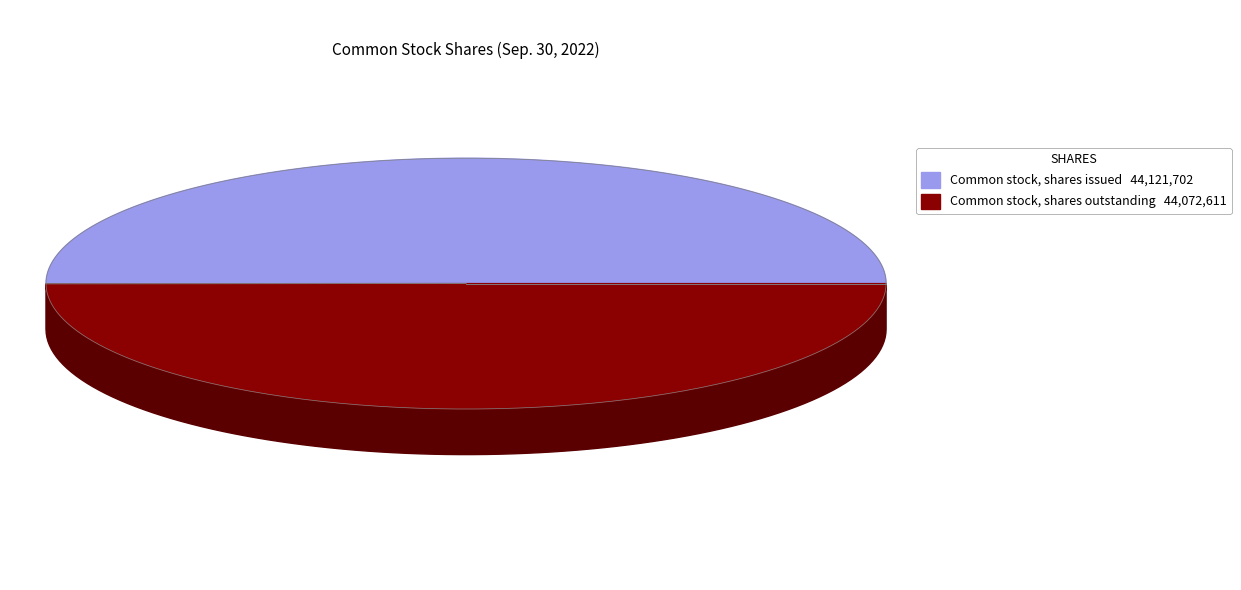

To the nearest percent, what is the combined percentage of Common stock, shares outstanding and Common stock, shares issued?

100%